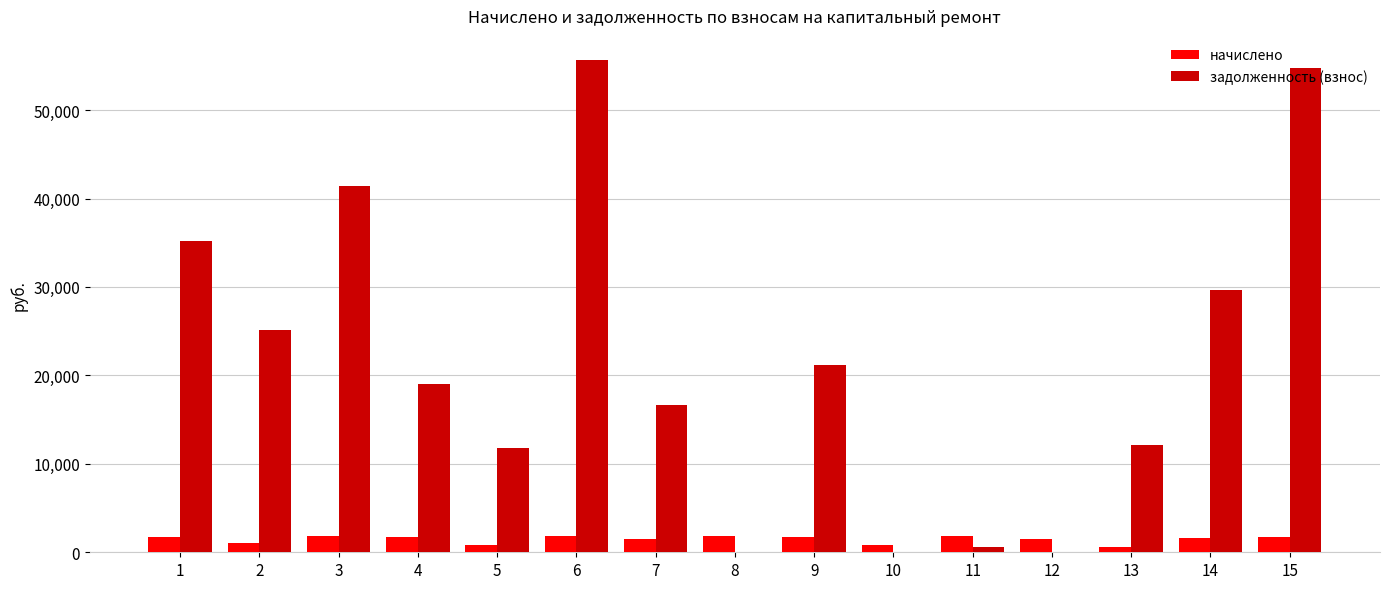

Are the bars horizontal?

No